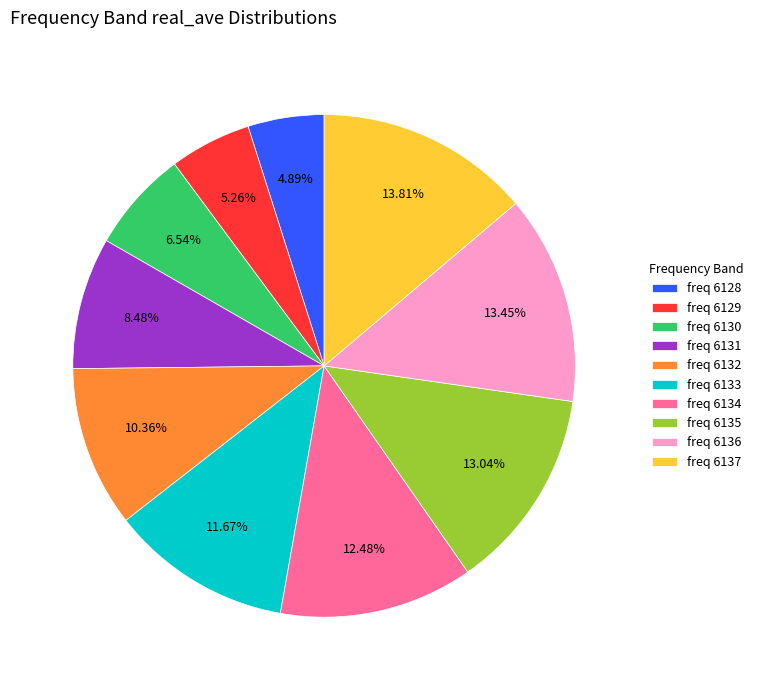

Is freq 6128 the majority of the pie?

No